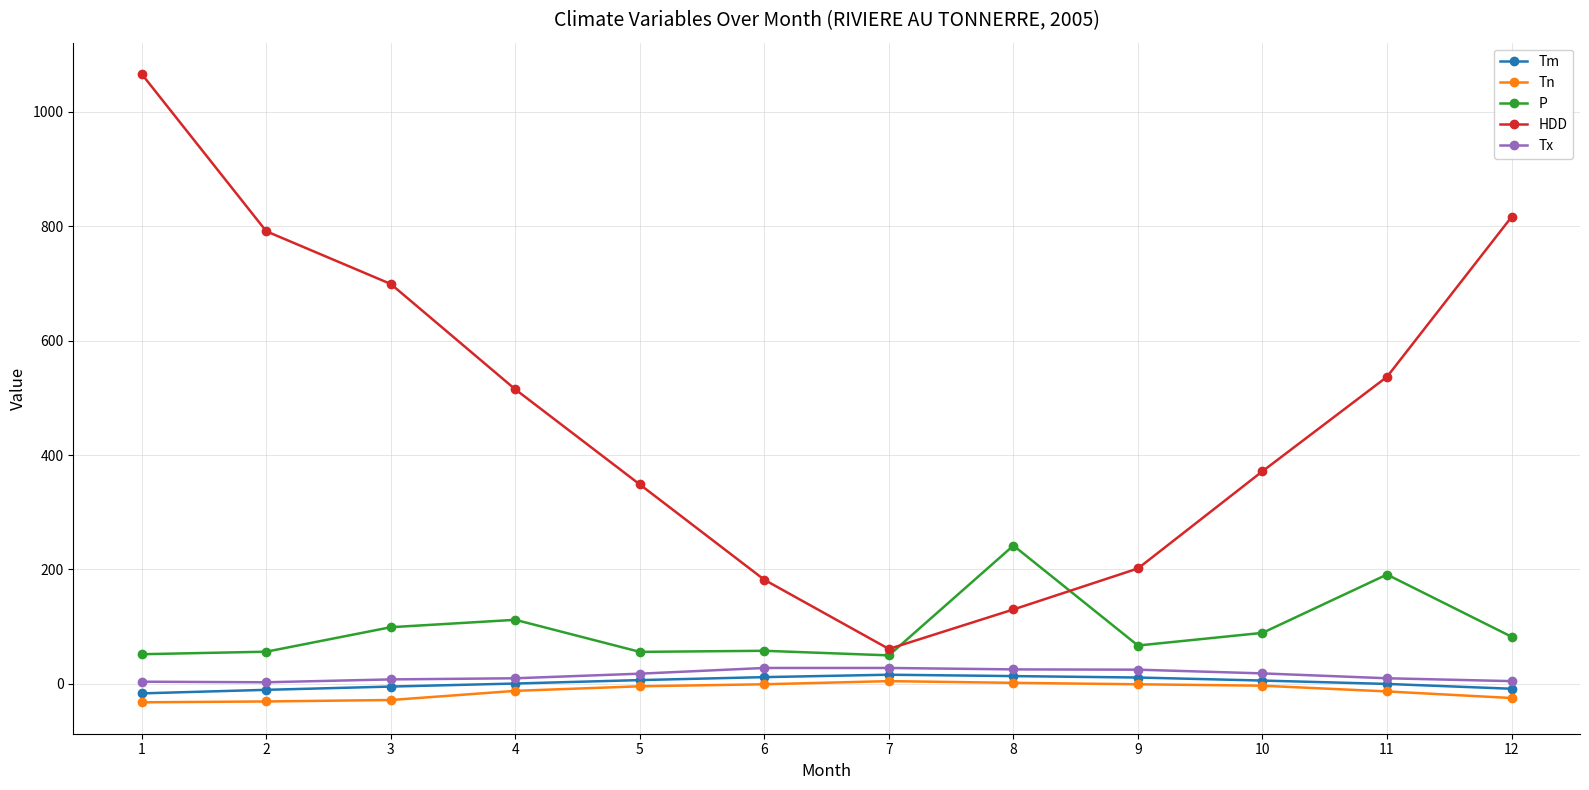

At which label does P first exceed 82?

3